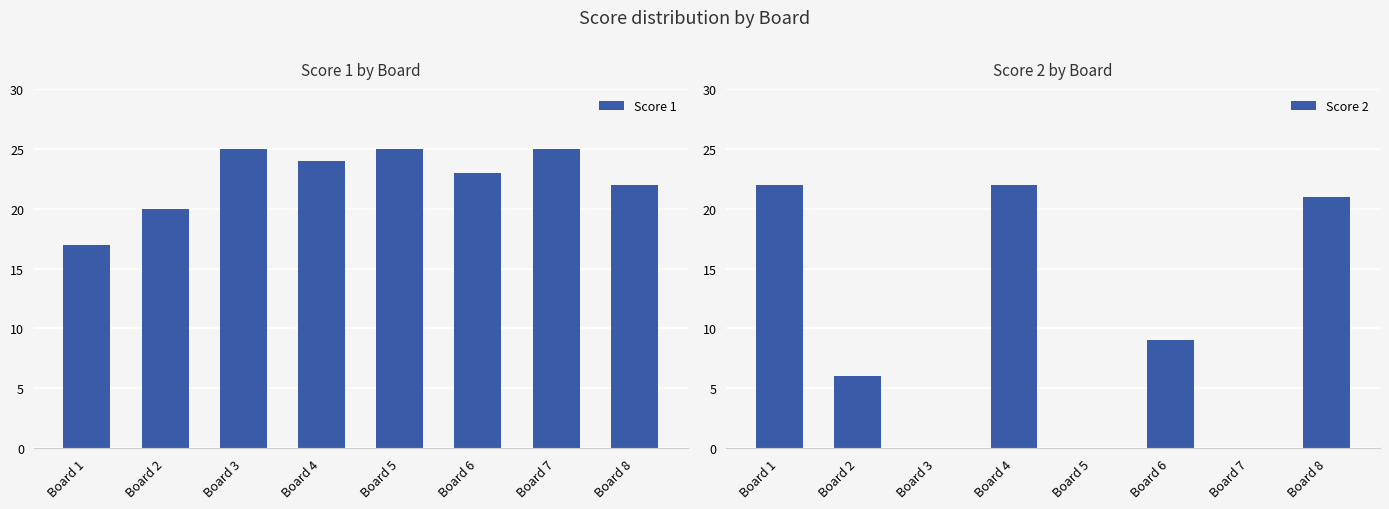

What is the highest value of the Score 2 series?

22